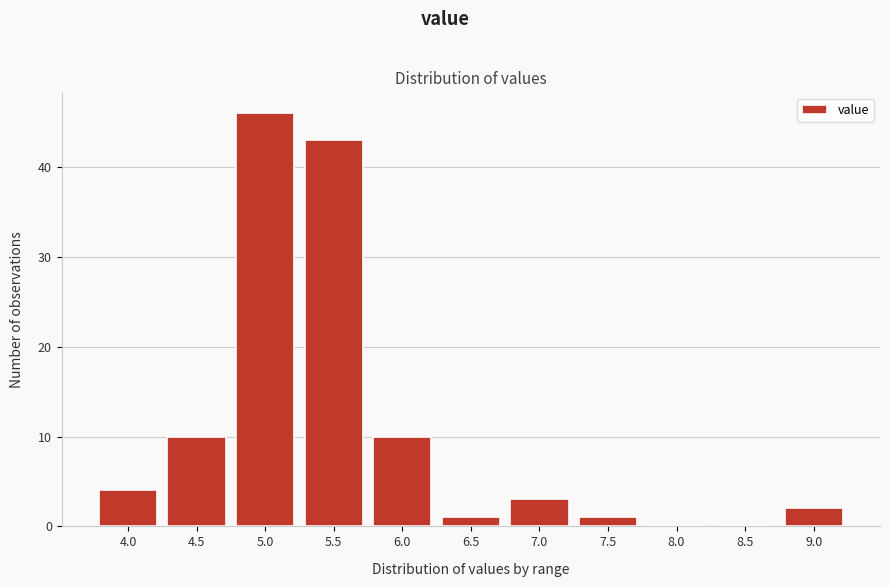

Reading left to right, transcribe all the data shown in this chart.

4.0=4	4.5=10	5.0=46	5.5=43	6.0=10	6.5=1	7.0=3	7.5=1	8.0=0	8.5=0	9.0=2